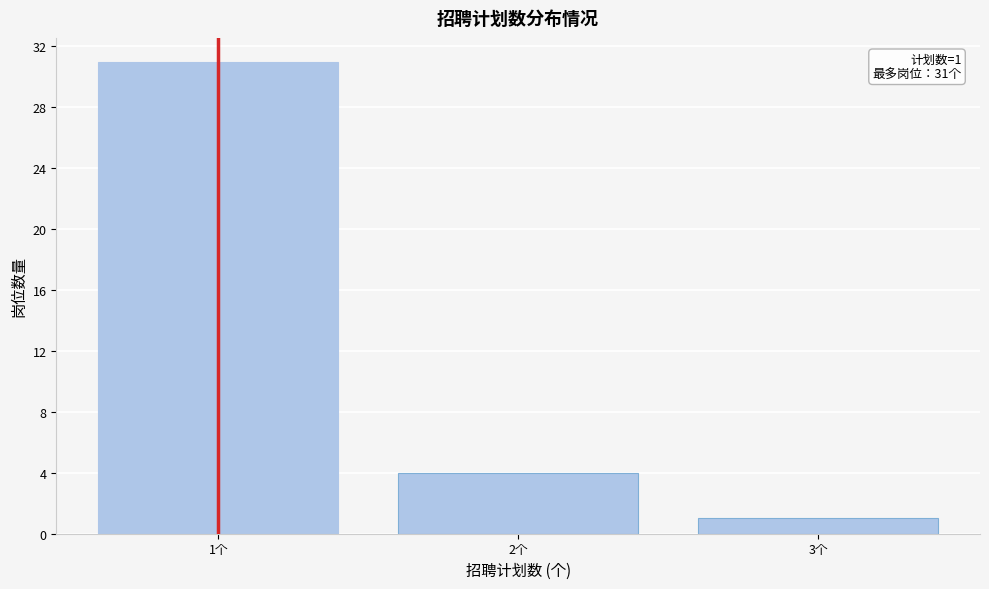

Reading left to right, what are all the values shown in this chart?

31	4	1